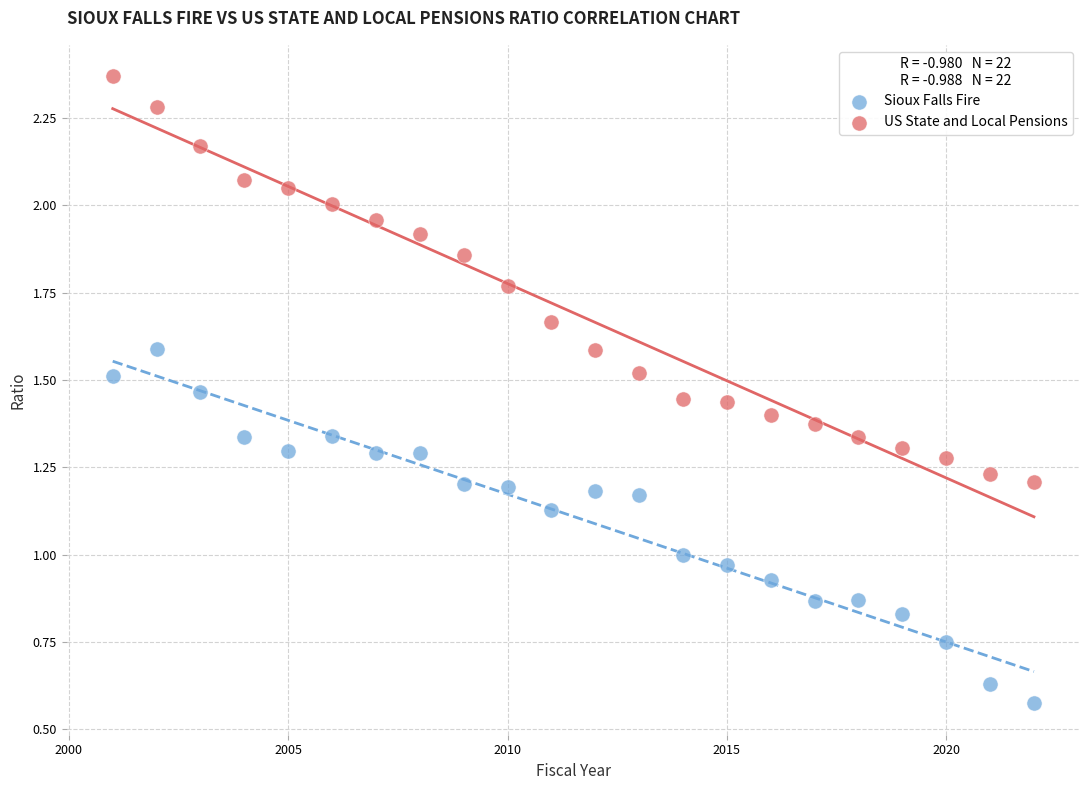

Which series has the largest Y range (max minus min)?

US State and Local Pensions